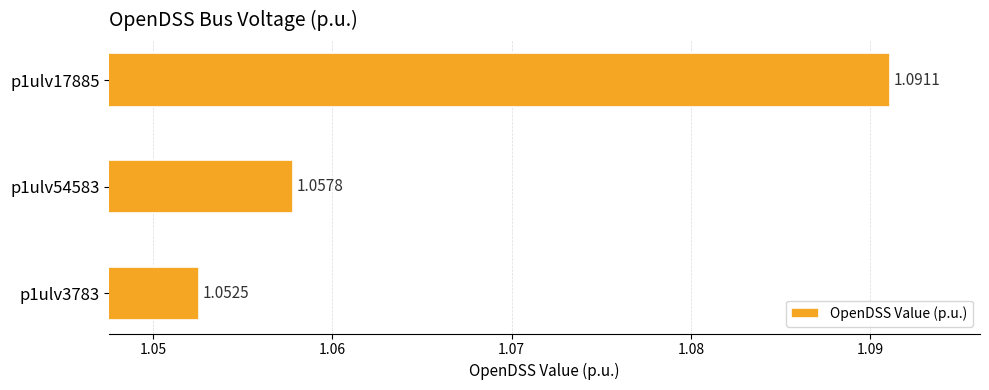

What is the ratio of the value at p1ulv54583 to the value at p1ulv3783?

1.0